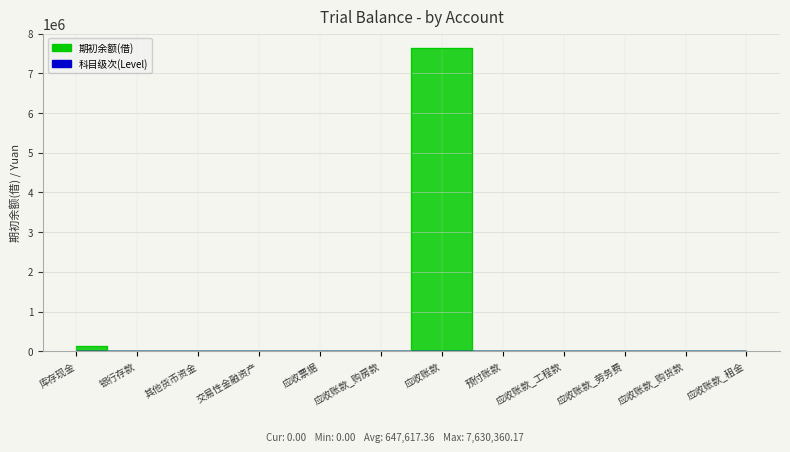

Reading left to right, list all the values displayed in this chart.

库存现金=134153.1	银行存款=6895.1	其他货币资金=0.0	交易性金融资产=0.0	应收票据=0.0	应收账款_购房款=0.0	应收账款=7630360.2	预付账款=0.0	应收账款_工程款=0.0	应收账款_劳务费=0.0	应收账款_购货款=0.0	应收账款_租金=0.0